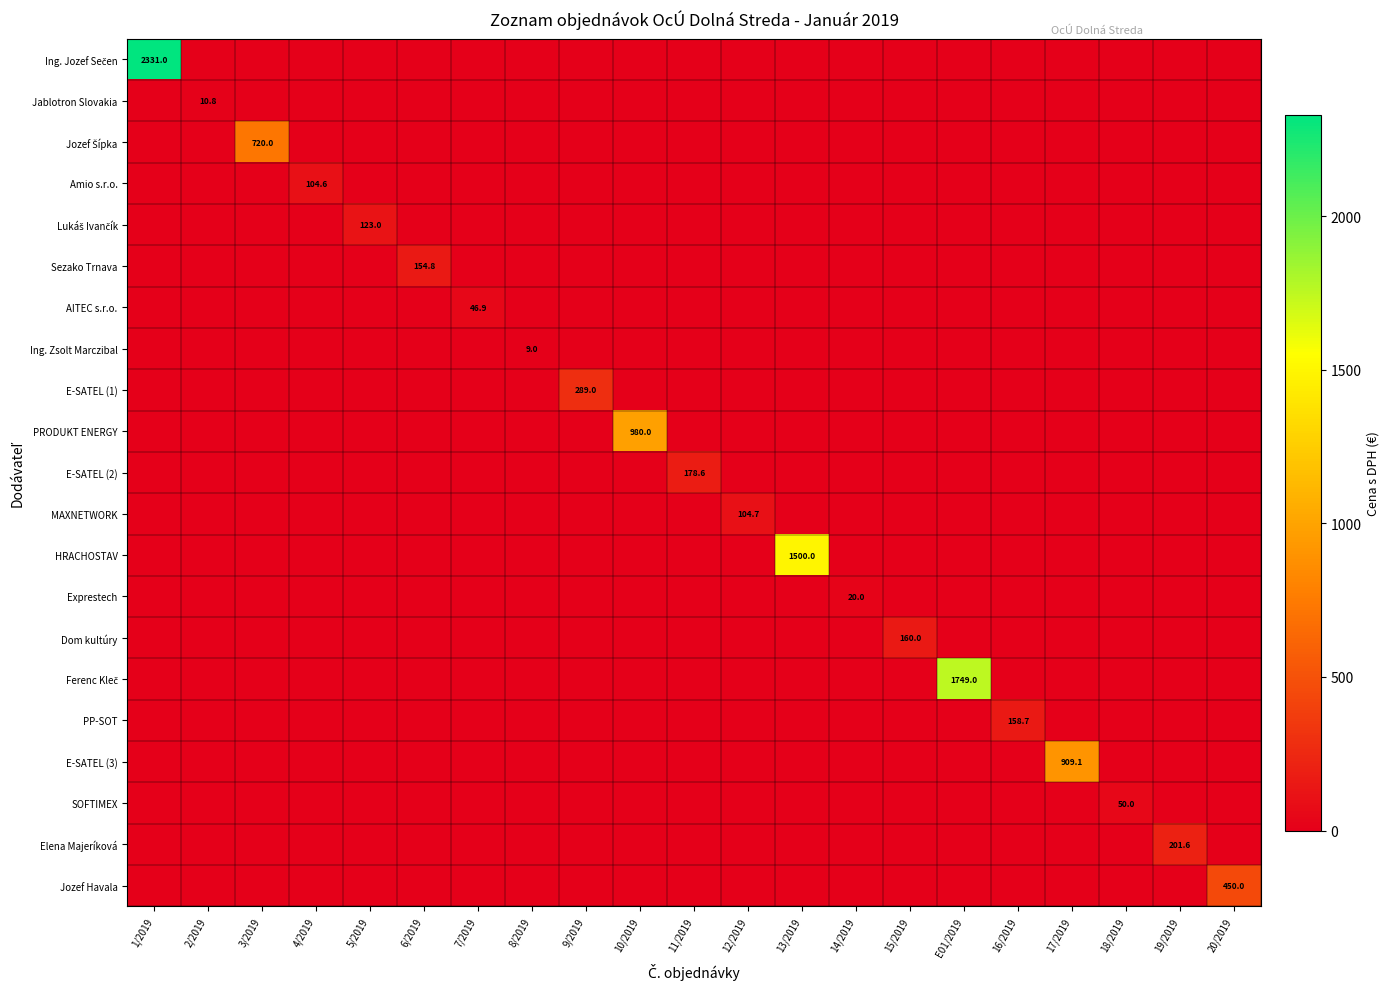

The value of Jablotron Slovakia at 2/2019 is 5.9. True or false?

False